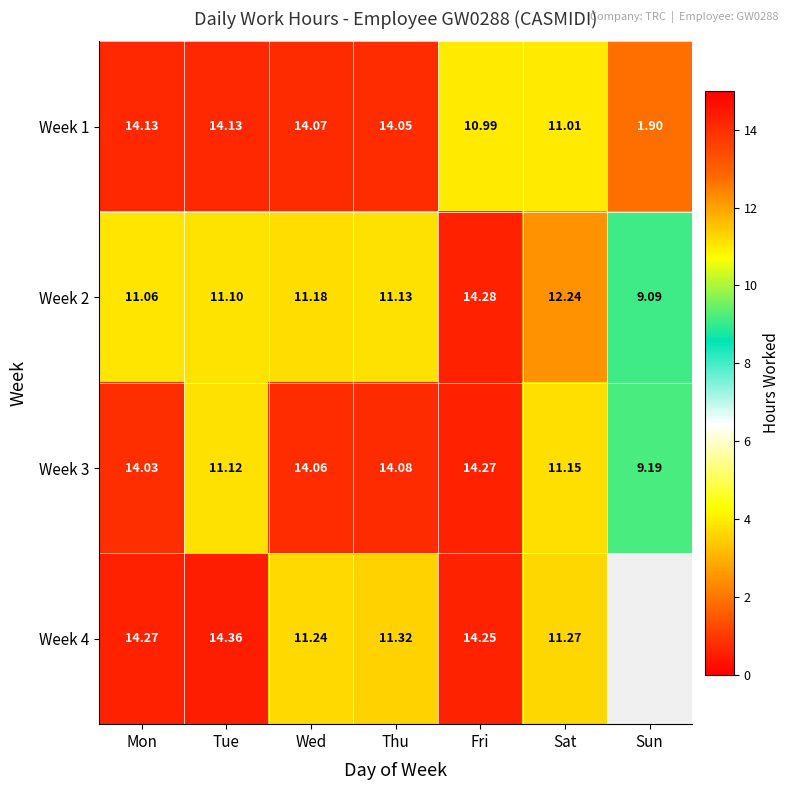

Which has a higher value, Fri or Thu?

Thu